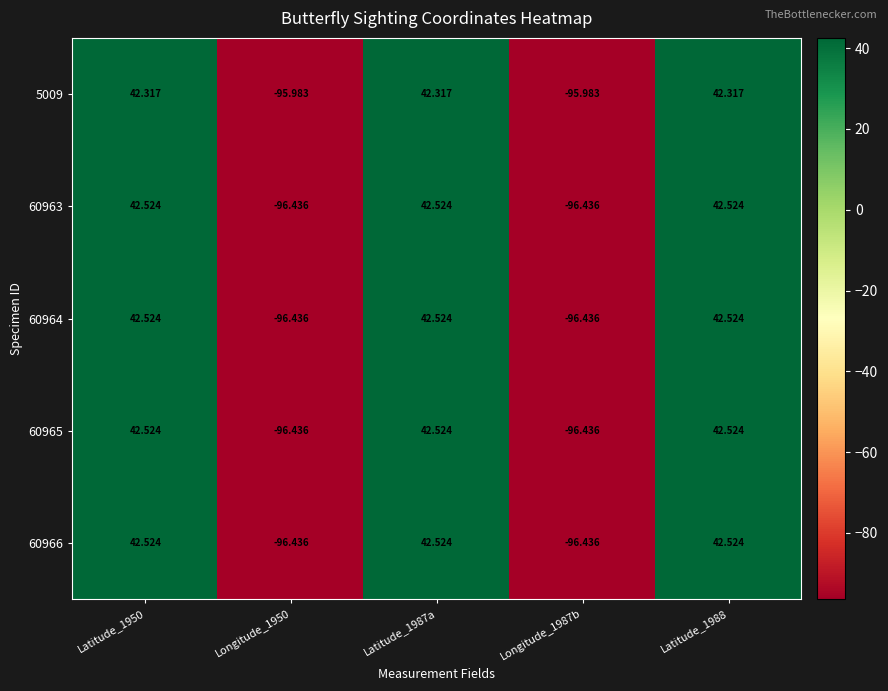

How many distinct data groups are displayed?

5